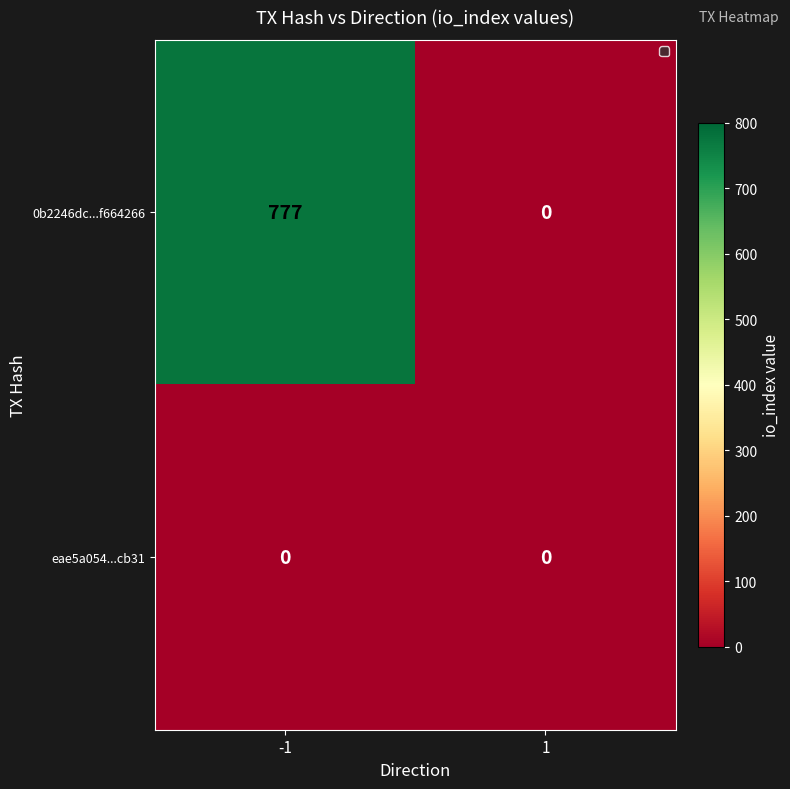

Rank the series by their maximum value, from lowest to highest.

eae5a054...cb31, 0b2246dc...f664266